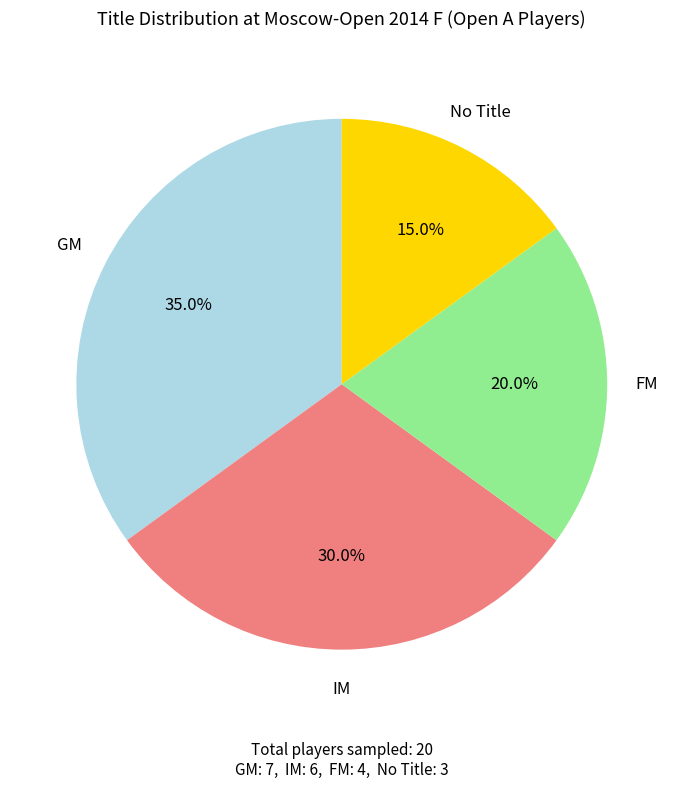

Does any single category account for the majority?

No